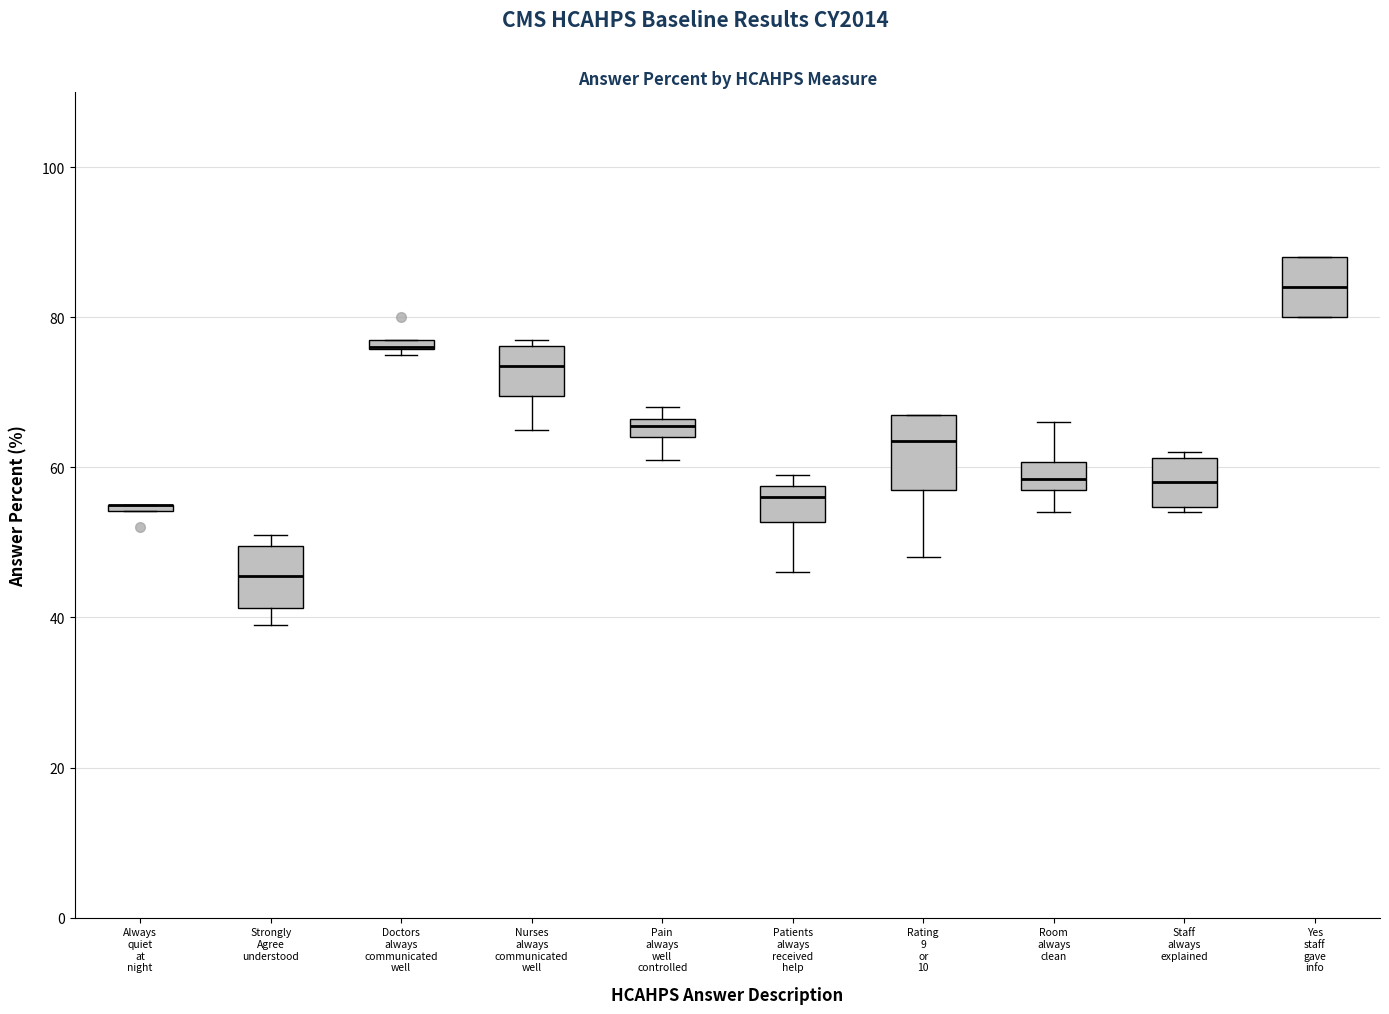

Where is the lower edge of the box for Room always clean on the y-axis? The values are not printed on the chart, so give them approximately, as read against the axis.

58